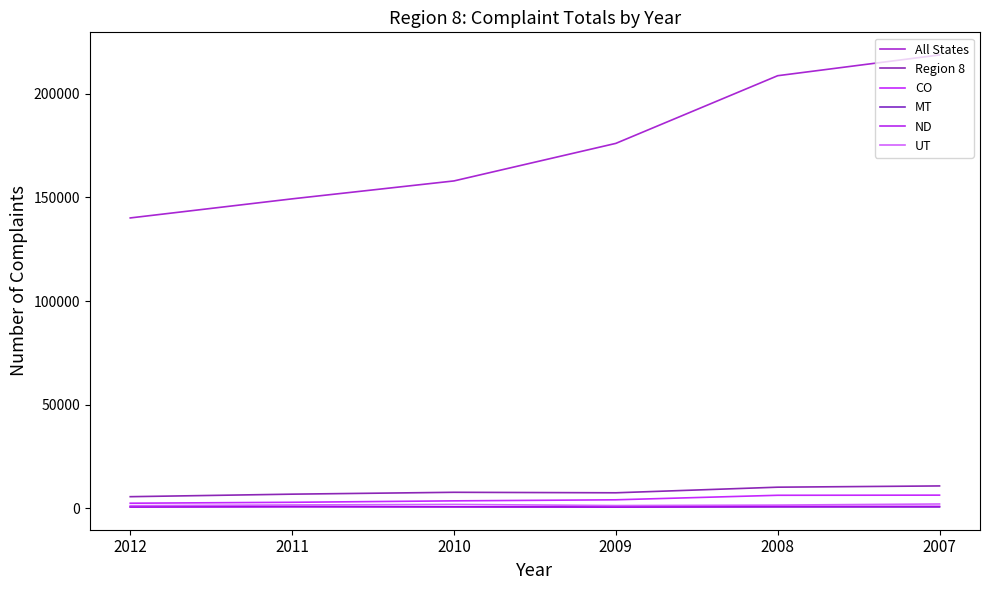

Does the chart display data point markers on the line(s)?

No